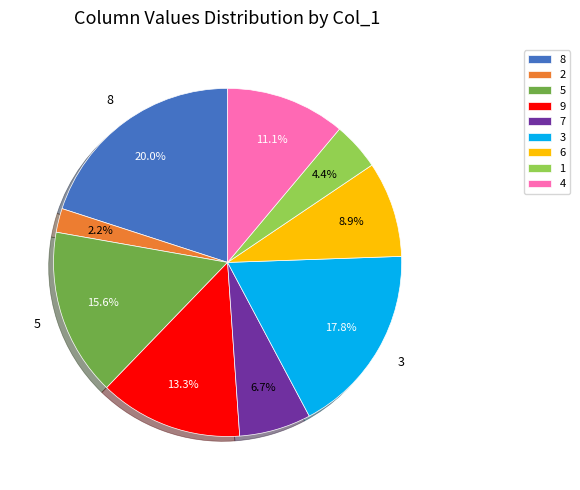

Which category has the biggest portion of the pie?

8